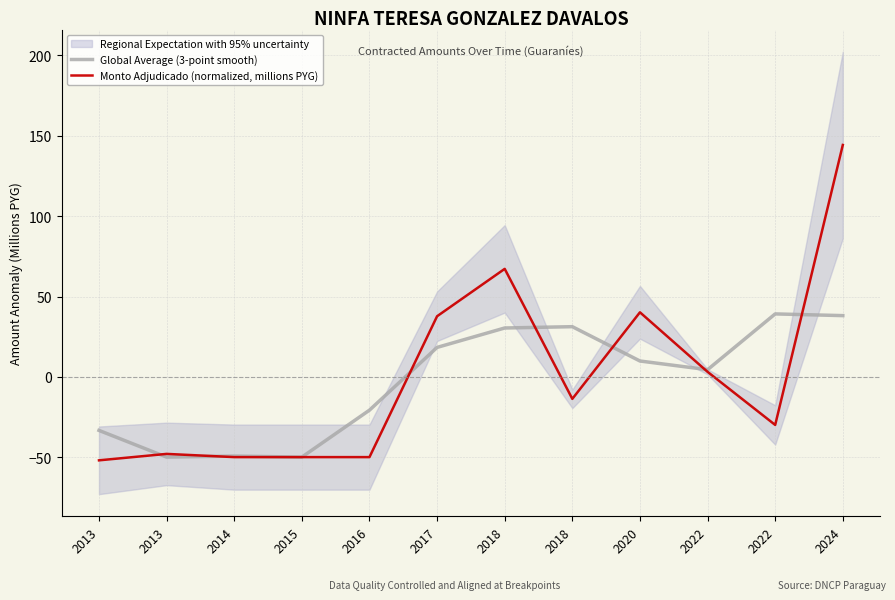

Where do Global Average (3-point smooth) and Monto Adjudicado (normalized, millions PYG) first cross each other?

2013 and 2013